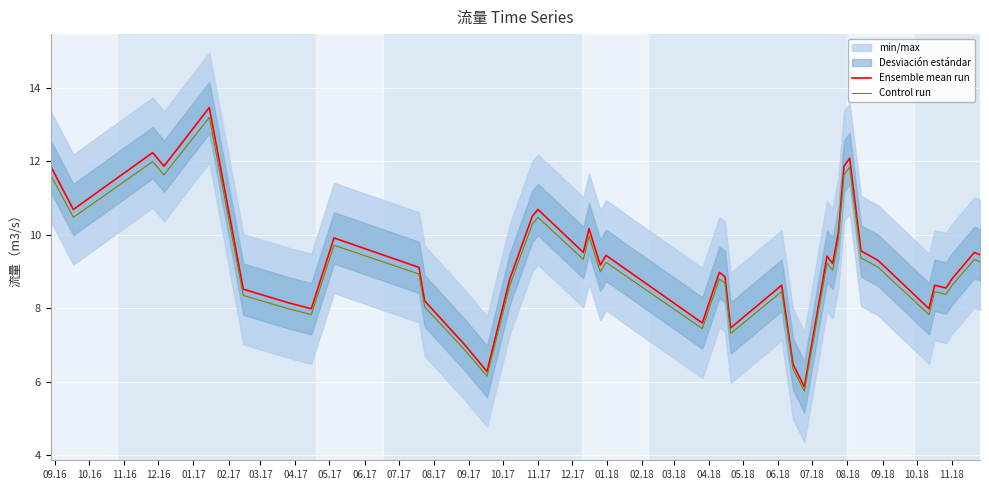

What is the maximum value for Ensemble mean run?

13.5